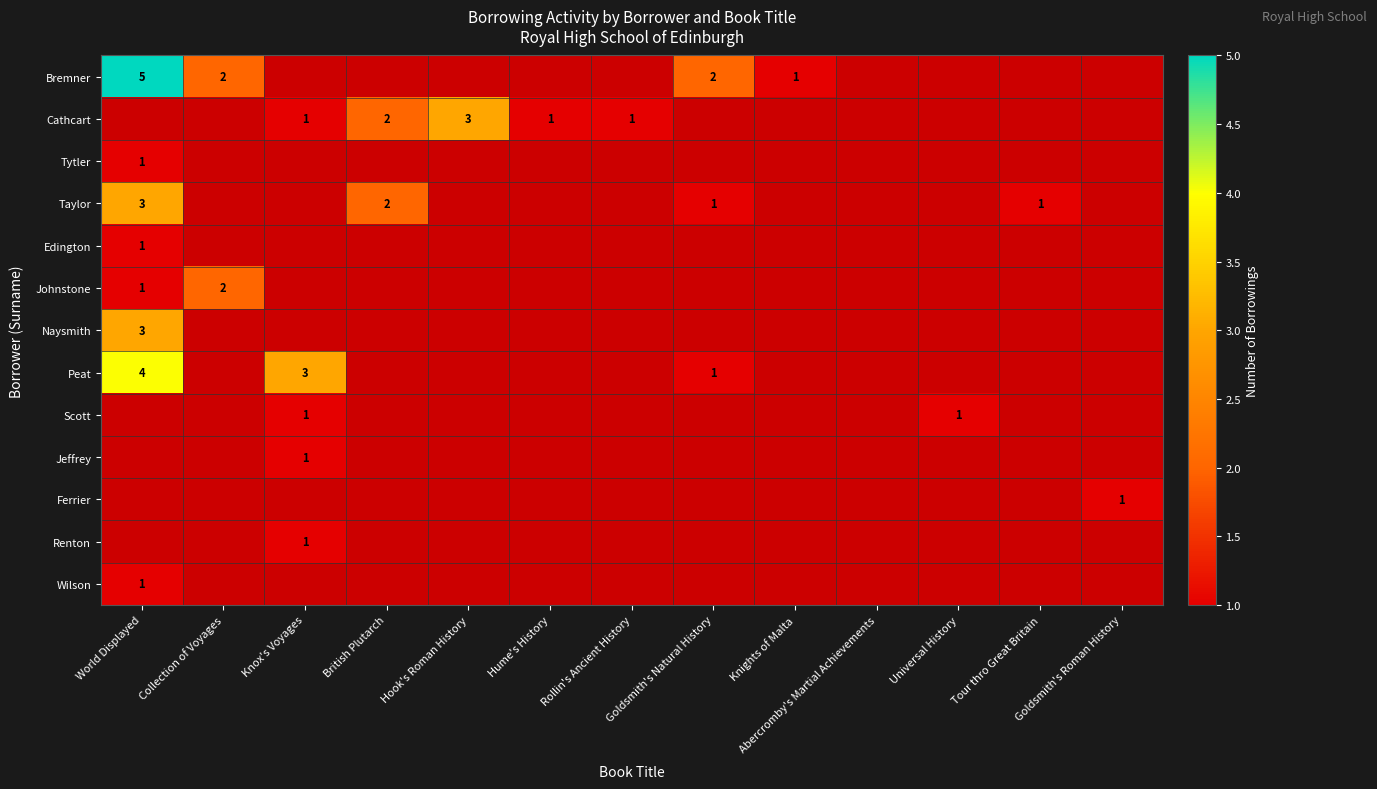

Which series has the largest range (max minus min)?

Bremner